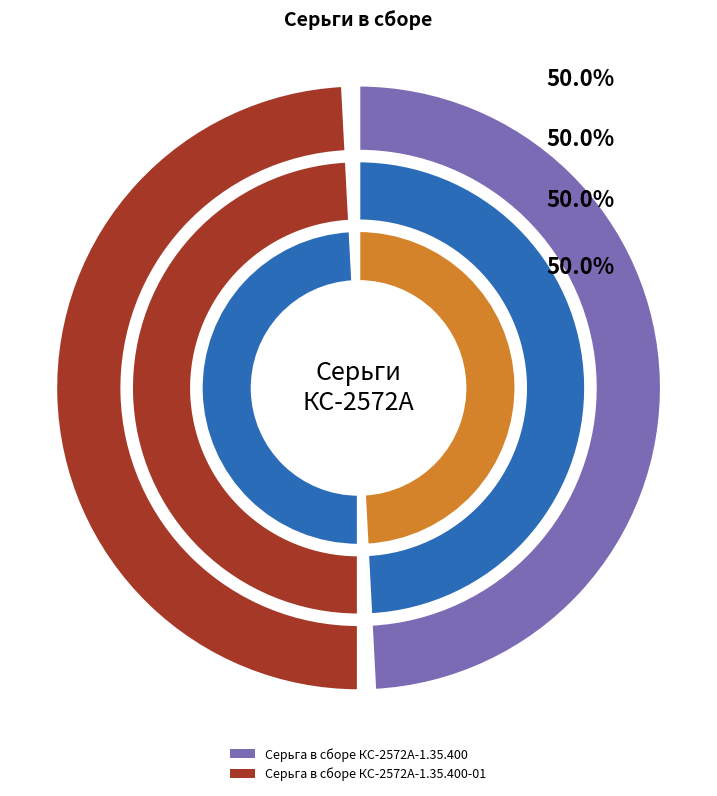

Approximately how many times larger is the value at Серьга в сборе КС-2572А-1.35.400-01 compared to Серьга в сборе КС-2572А-1.35.400?

1.0